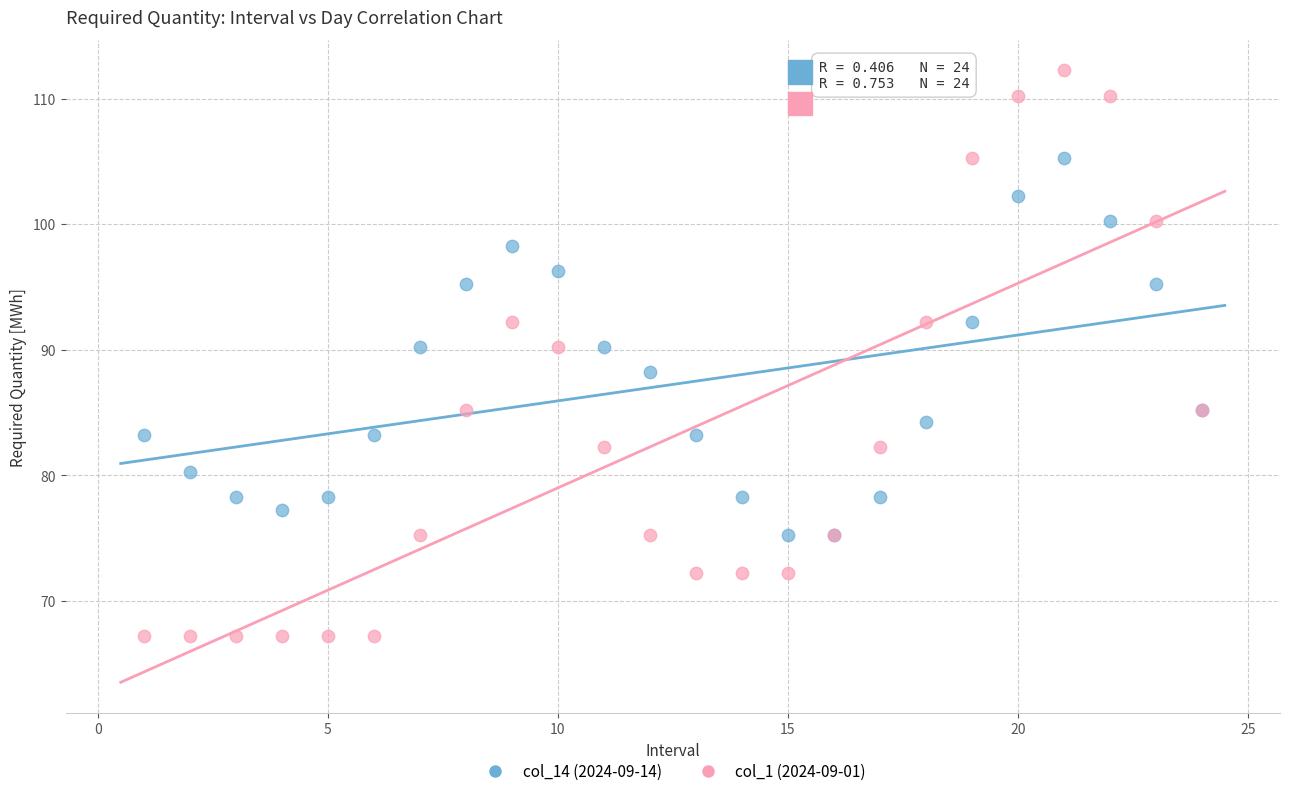

Which series reaches the maximum Y coordinate?

col_1 (2024-09-01)